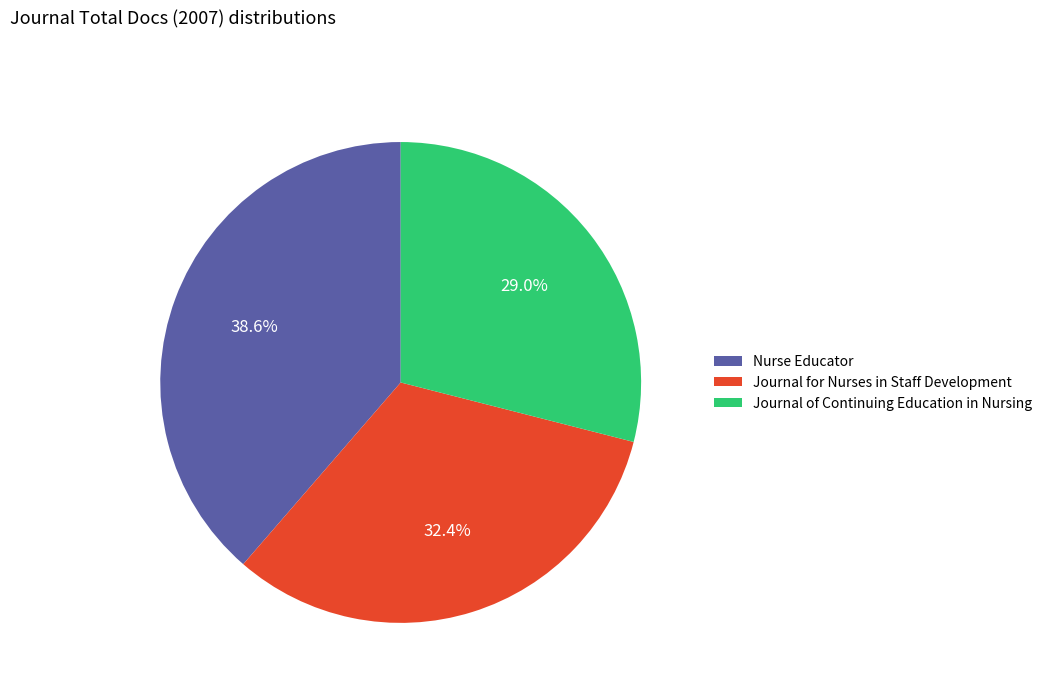

What is the ratio of the value at Journal of Continuing Education in Nursing to the value at Journal for Nurses in Staff Development?

0.9